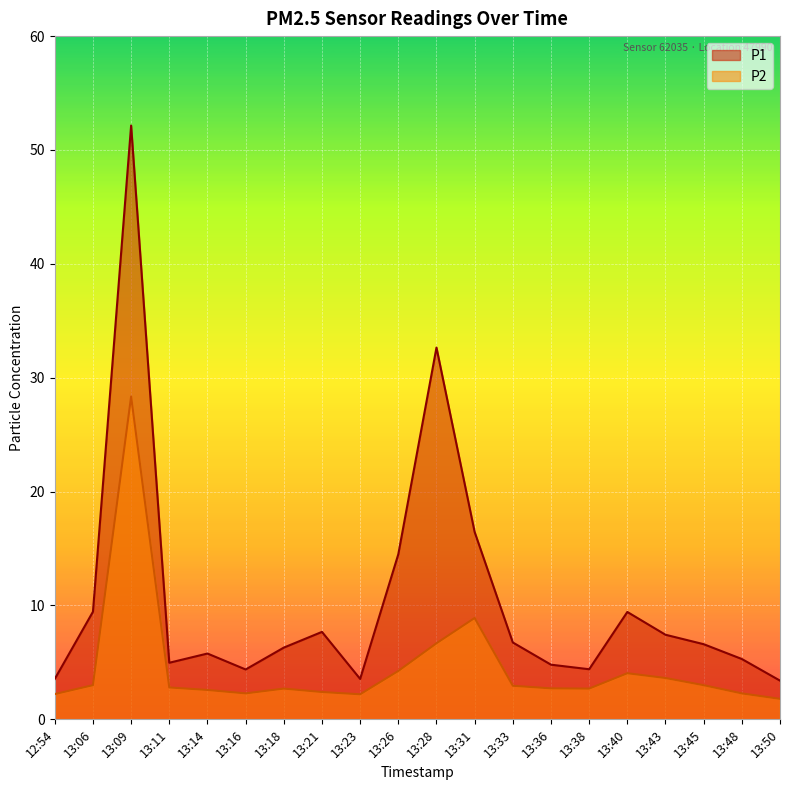

The value of P2 at 13:31 is 2.5. True or false?

False